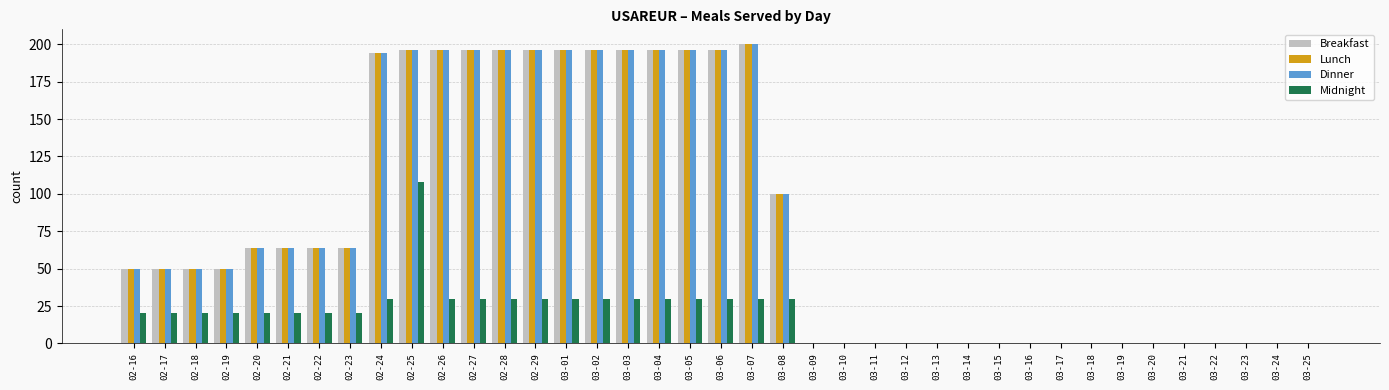

At which category is the sum across all series the highest?

02-25